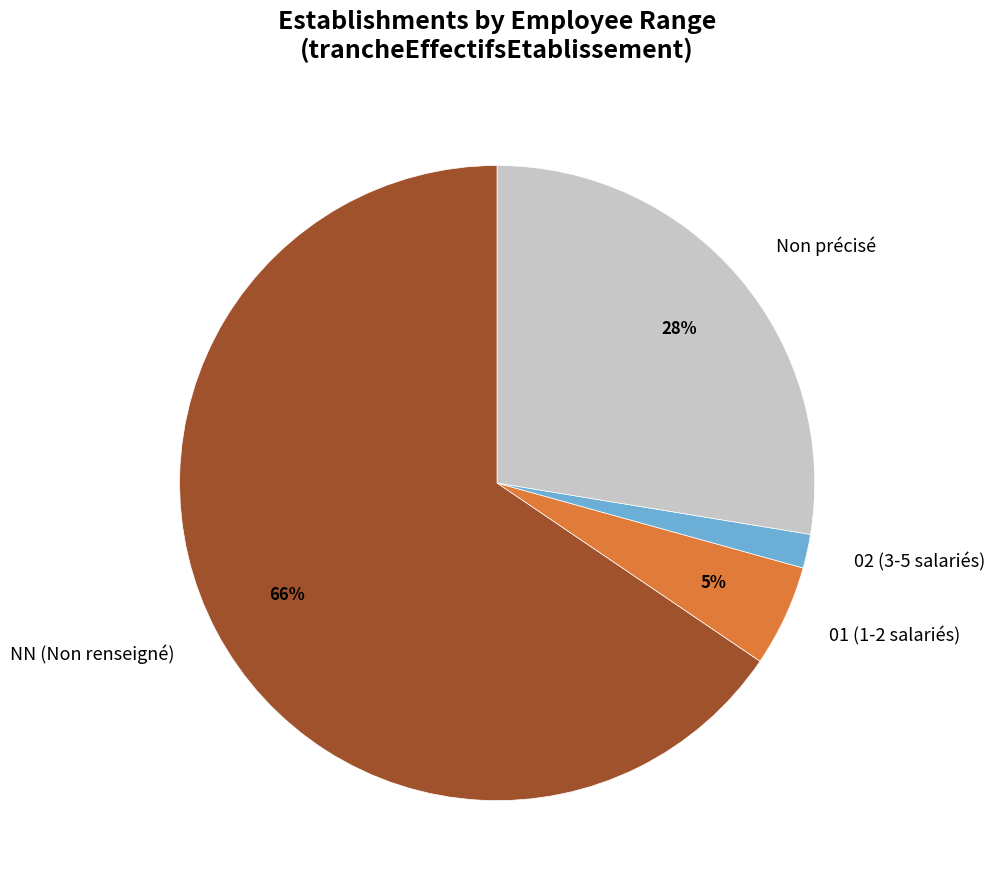

Is it true that Non précisé is 28% of the pie?

True